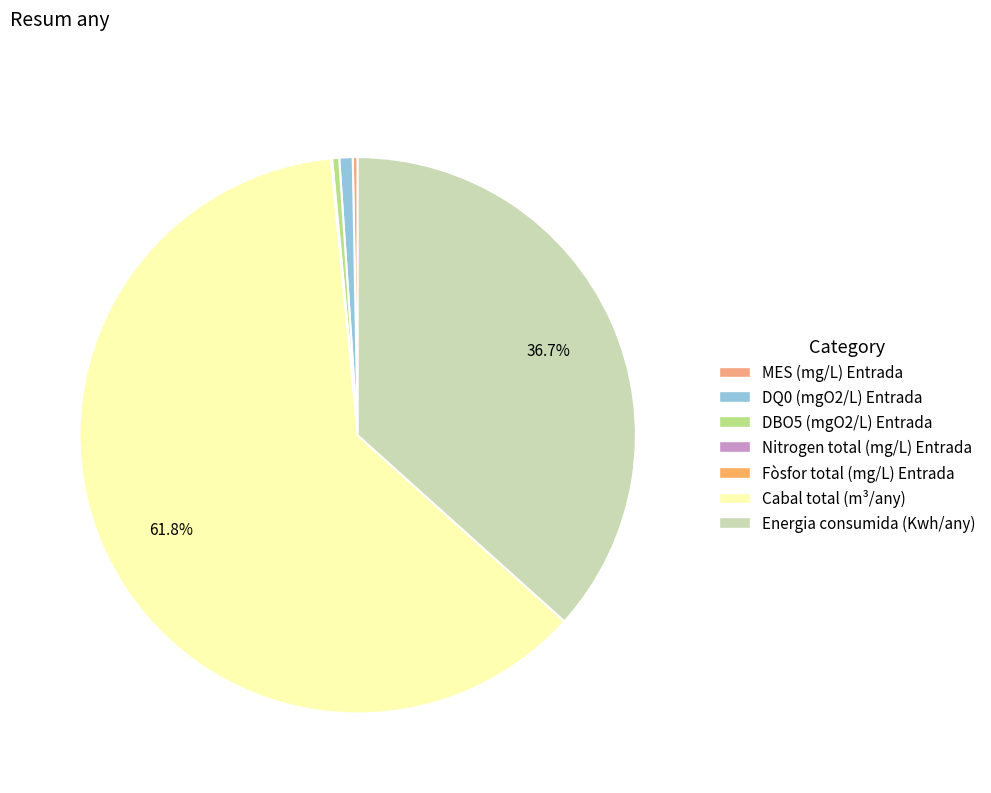

Which slice is the largest?

Cabal total (m³/any)